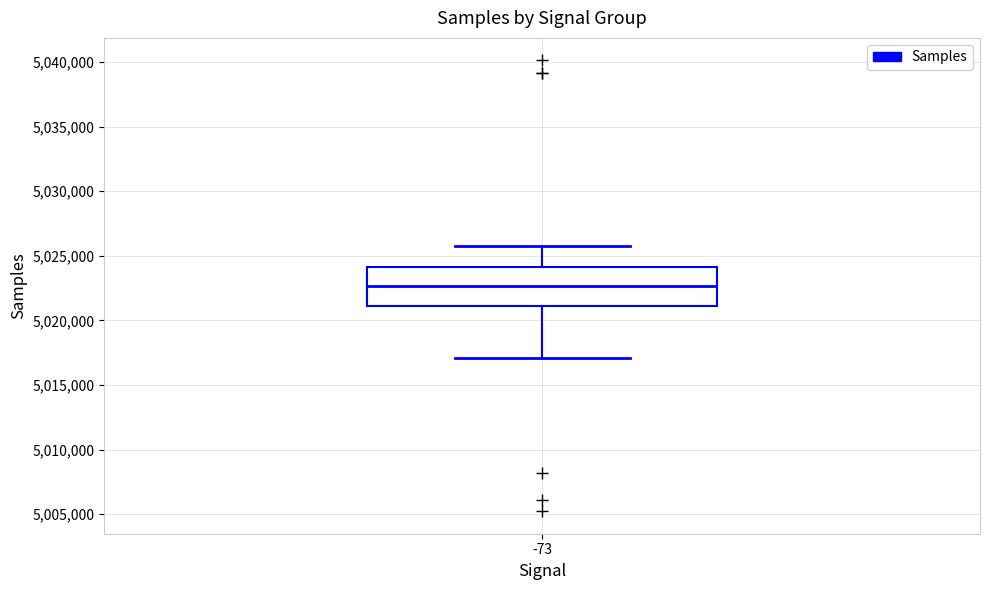

Transcribe this box plot: give where the median line is, the range the box spans, and where the two whiskers end, as read against the y-axis. The values are not printed on the chart, so give them approximately, as read against the axis.

median 5022500, box 5021000 to 5024000, whiskers 5017000 to 5025500